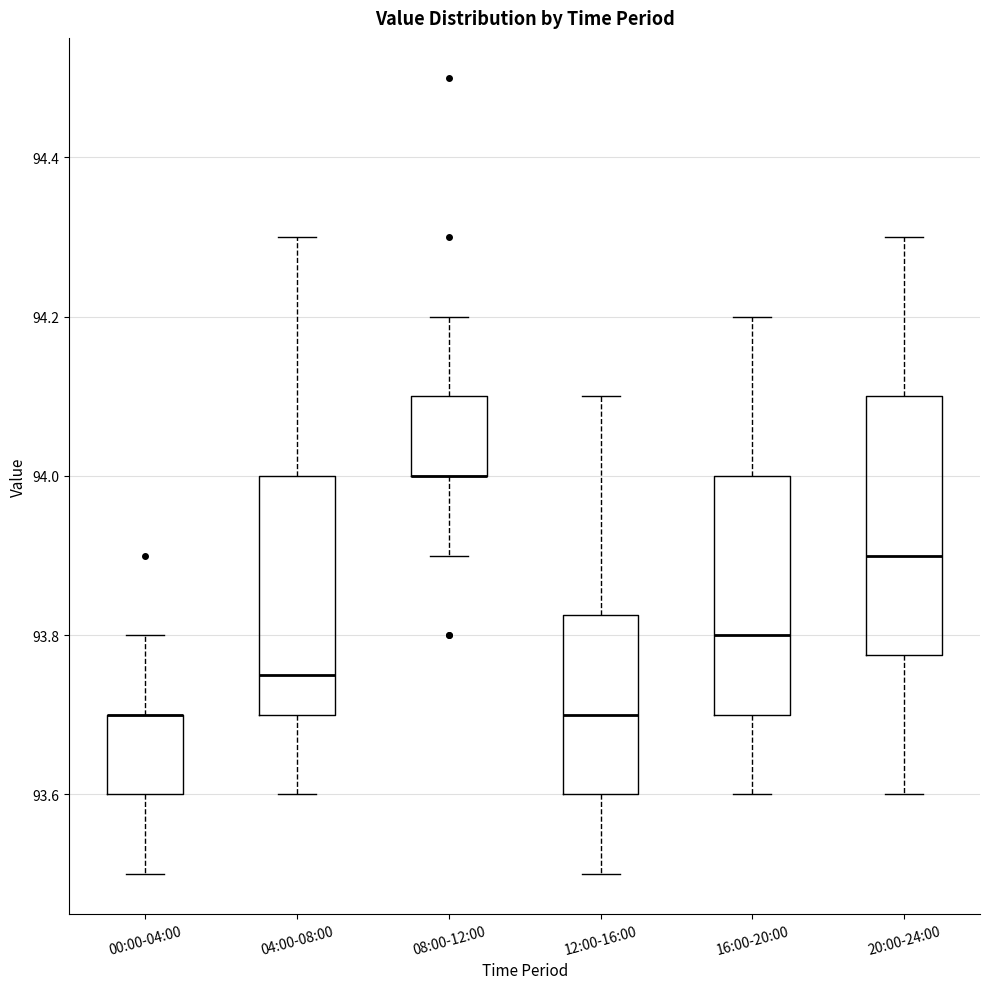

Where is the lower edge of the box for 04:00-08:00 on the y-axis? The values are not printed on the chart, so give them approximately, as read against the axis.

93.70